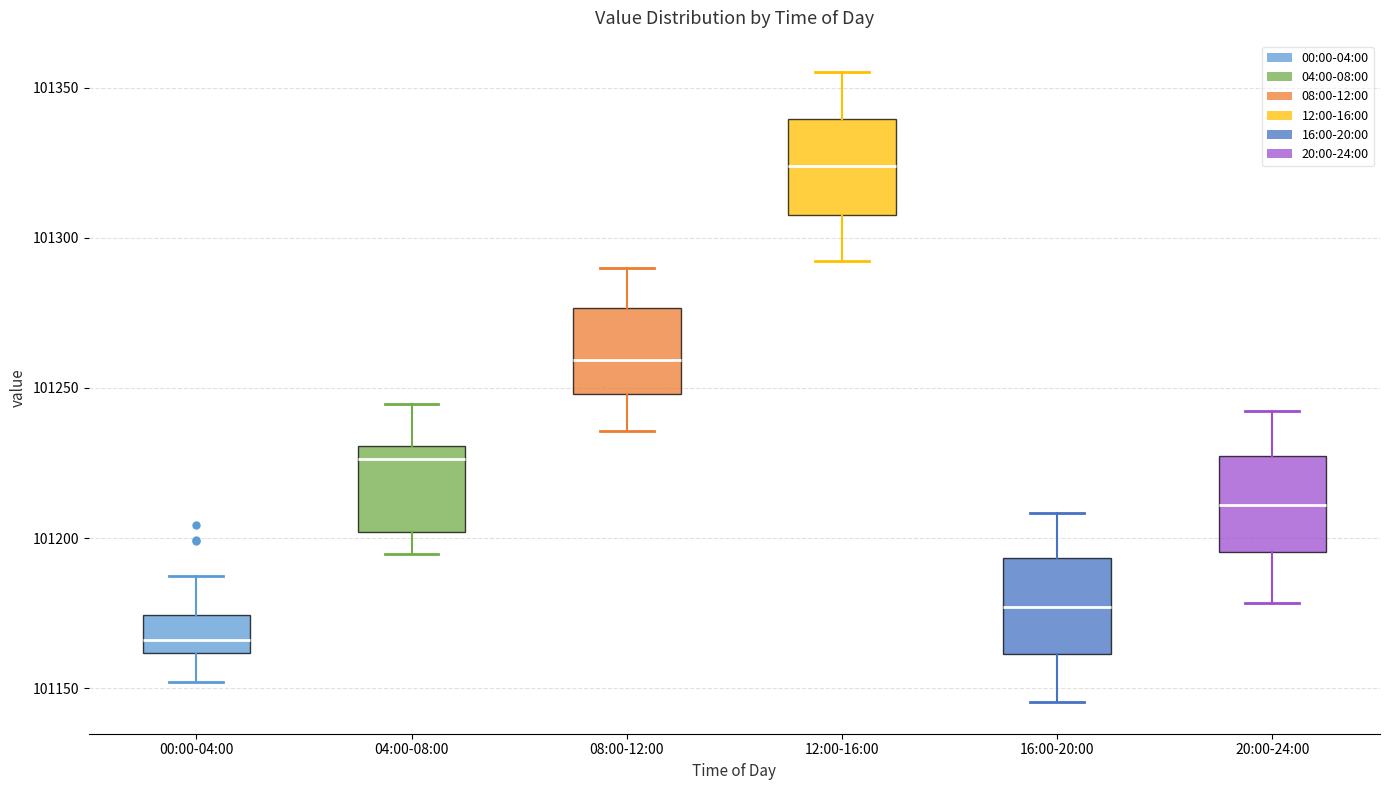

Reading left to right, transcribe this box plot: for each box, give where its median line is, the range the box spans, and where its two whiskers end, as read against the y-axis. The values are not printed on the chart, so give them approximately, as read against the axis.

00:00-04:00: median 101165, box 101160 to 101175, whiskers 101150 to 101185
04:00-08:00: median 101225, box 101200 to 101230, whiskers 101195 to 101245
08:00-12:00: median 101260, box 101250 to 101275, whiskers 101235 to 101290
12:00-16:00: median 101325, box 101310 to 101340, whiskers 101290 to 101355
16:00-20:00: median 101175, box 101160 to 101195, whiskers 101145 to 101210
20:00-24:00: median 101210, box 101195 to 101225, whiskers 101180 to 101240